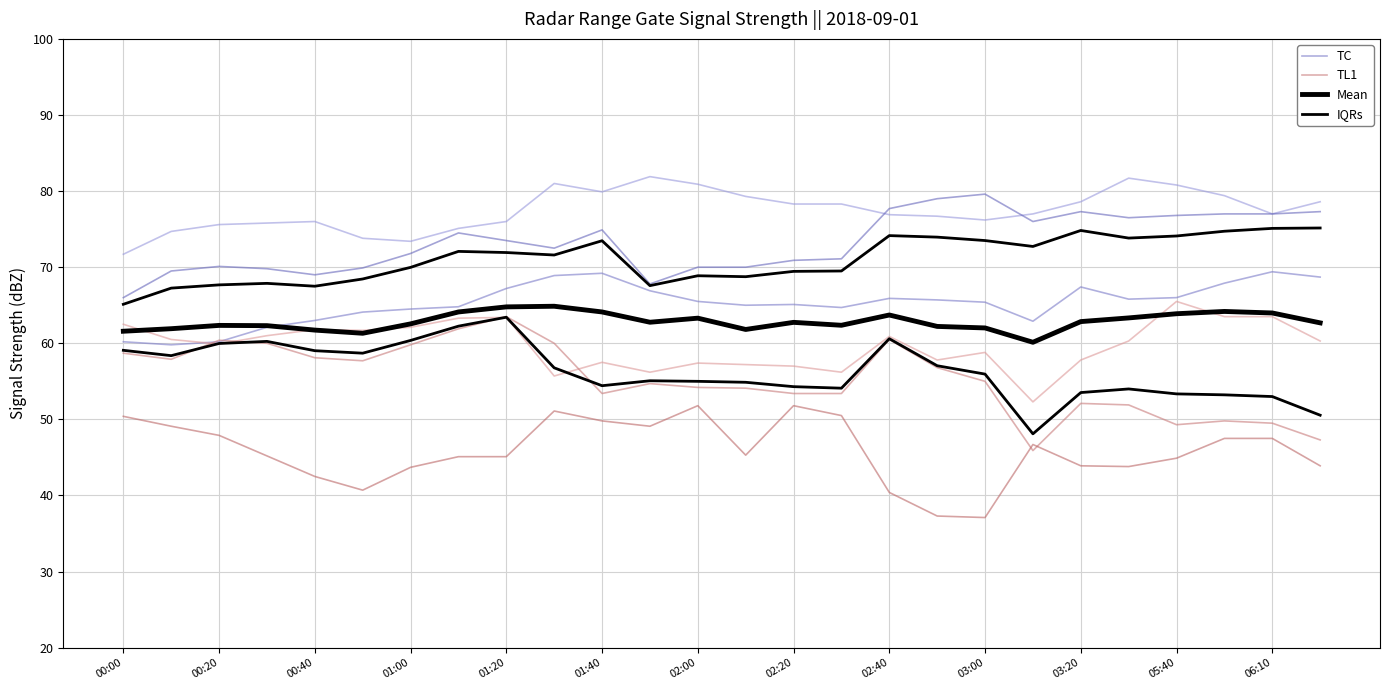

True or false: Mean and IQRs cross at least once.

False